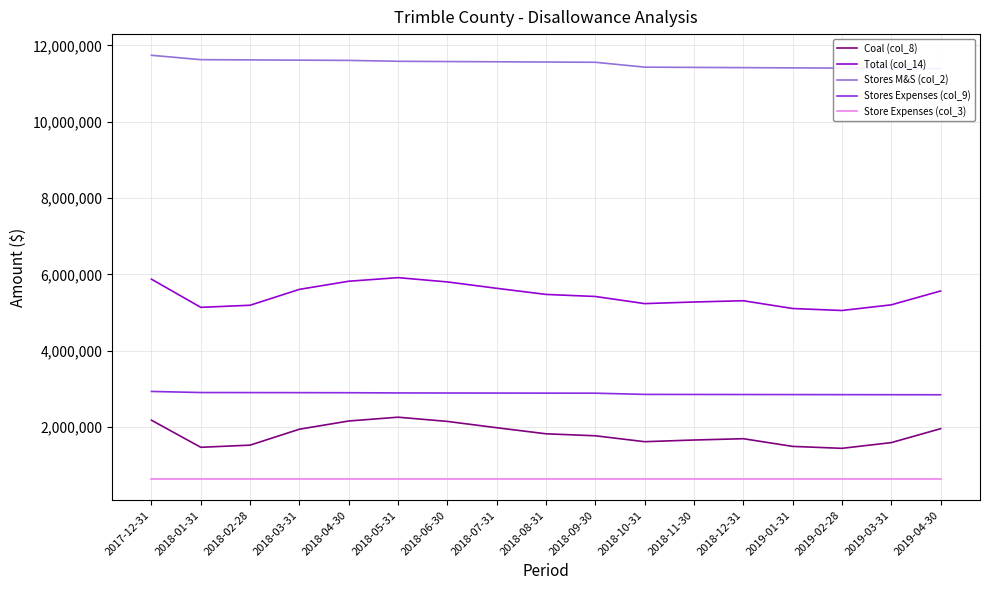

How many lines are shown in the chart?

5